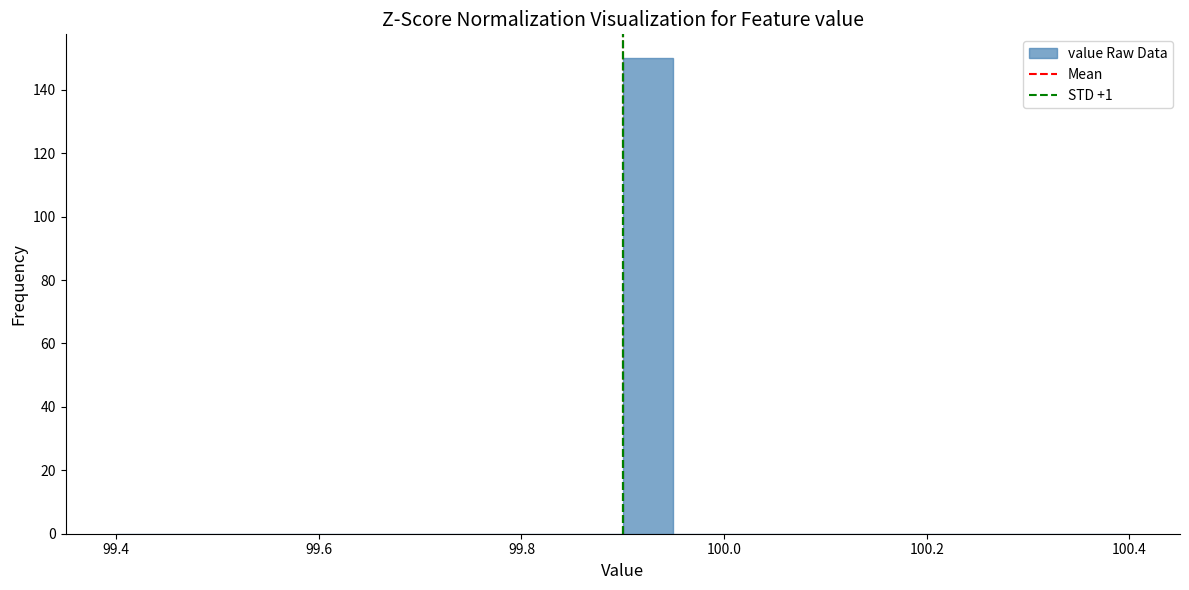

Read against the x-axis, roughly where is the centre of the tallest bar?

99.92